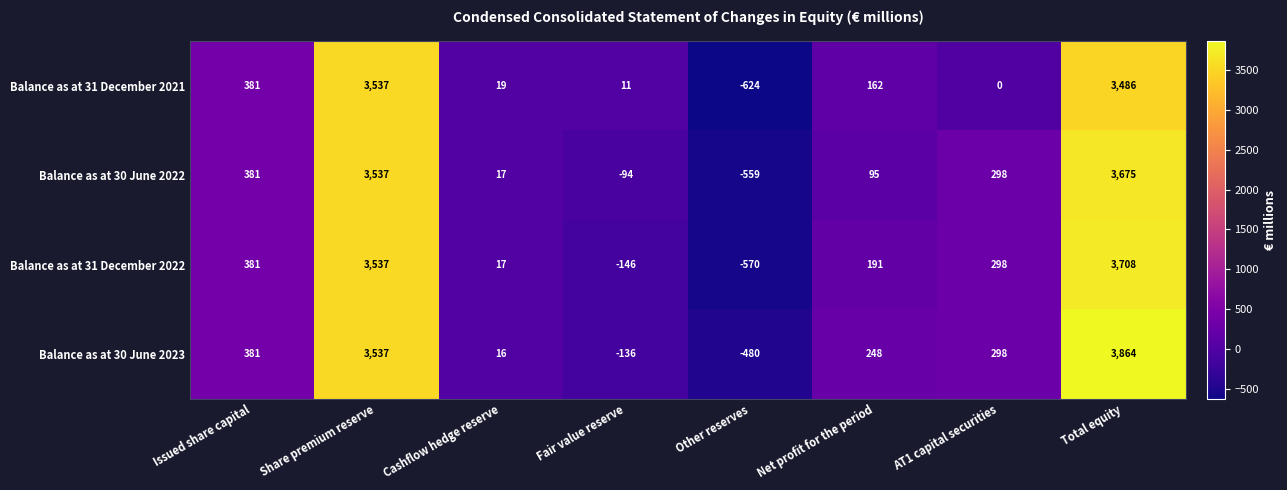

How many values in the Balance as at 31 December 2022 series are below 298?

4